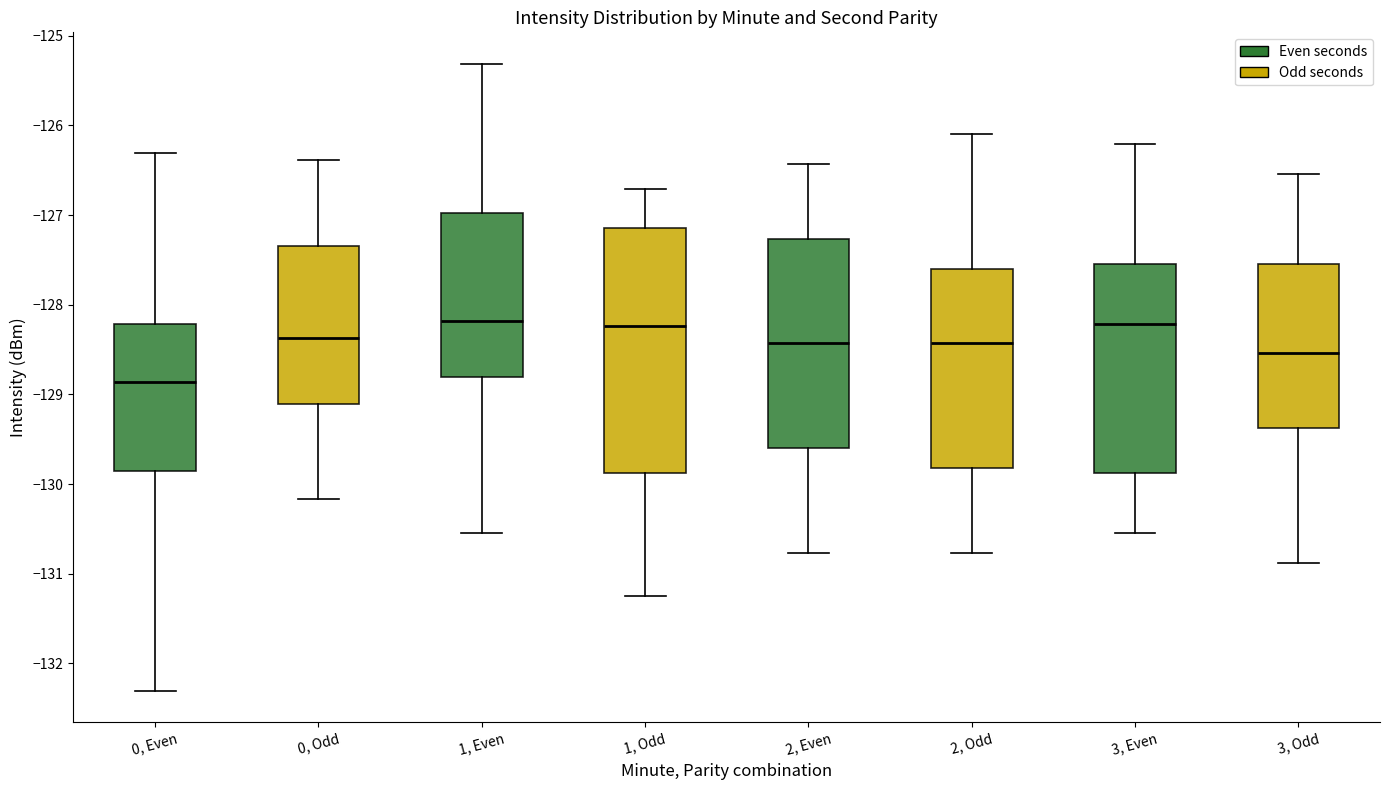

Reading left to right, transcribe this box plot: for each box, give where its median line is, the range the box spans, and where its two whiskers end, as read against the y-axis. The values are not printed on the chart, so give them approximately, as read against the axis.

0, Even: median -128.9, box -129.9 to -128.2, whiskers -132.3 to -126.3
0, Odd: median -128.4, box -129.1 to -127.3, whiskers -130.2 to -126.4
1, Even: median -128.2, box -128.8 to -127.0, whiskers -130.5 to -125.3
1, Odd: median -128.2, box -129.9 to -127.1, whiskers -131.2 to -126.7
2, Even: median -128.4, box -129.6 to -127.3, whiskers -130.8 to -126.4
2, Odd: median -128.4, box -129.8 to -127.6, whiskers -130.8 to -126.1
3, Even: median -128.2, box -129.9 to -127.5, whiskers -130.5 to -126.2
3, Odd: median -128.5, box -129.4 to -127.5, whiskers -130.9 to -126.5